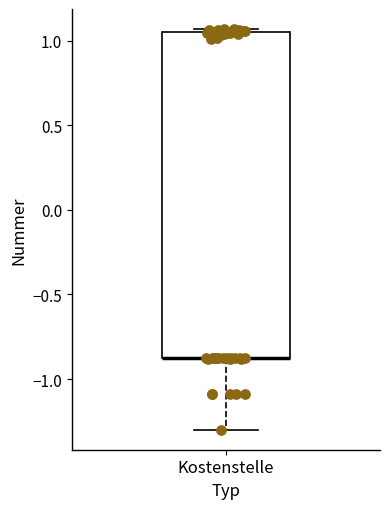

Read this box plot against the y-axis: the position of the median line, the range covered by the box, and the ends of both whiskers. The values are not printed on the chart, so give them approximately, as read against the axis.

median -0.90 (drawn on the box's lower edge), box -0.90 to 1.05, whiskers -1.30 to 1.05 (just above the box's upper edge)